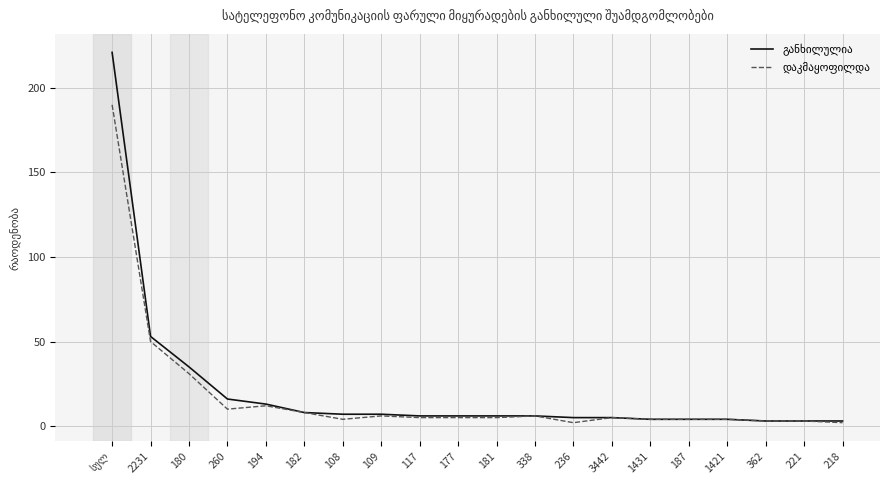

What is the total value across all series at 338?

12